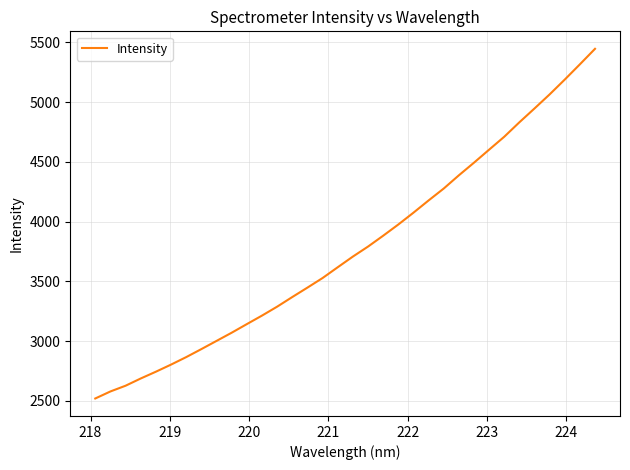

What is the greatest value displayed?

5445.4